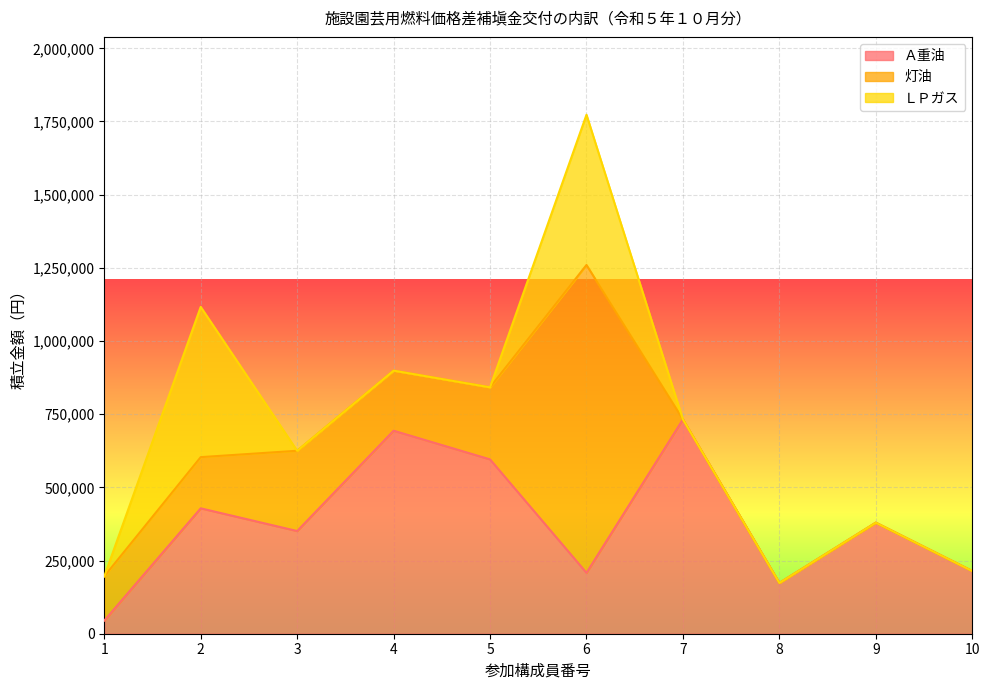

What is the difference between the 灯油 values at 8 and 6?

1051800